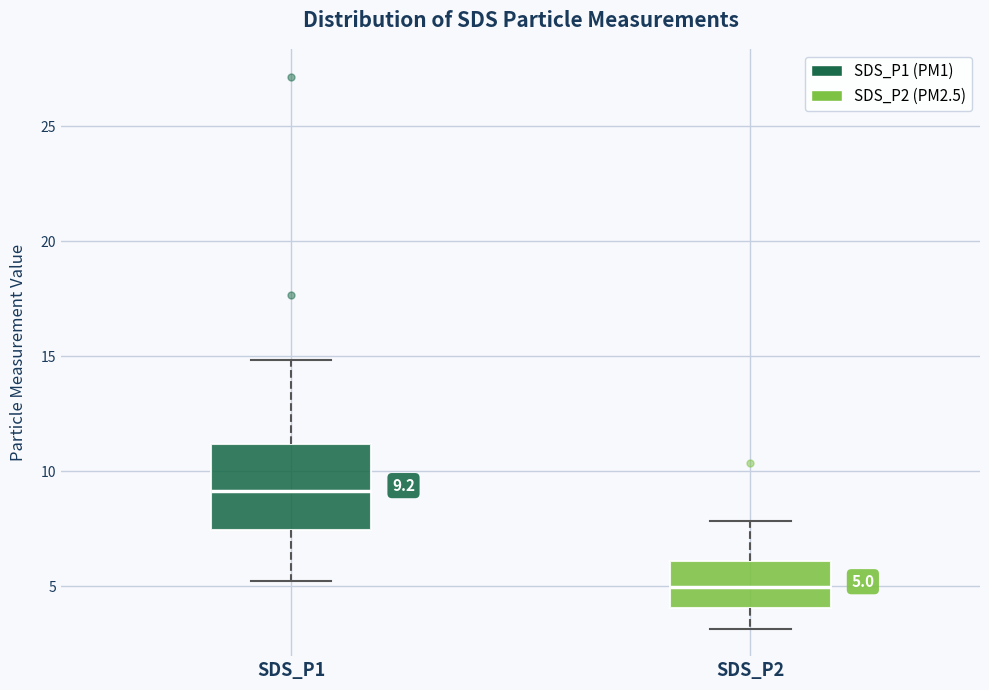

Which box has the lowest median line?

SDS_P2